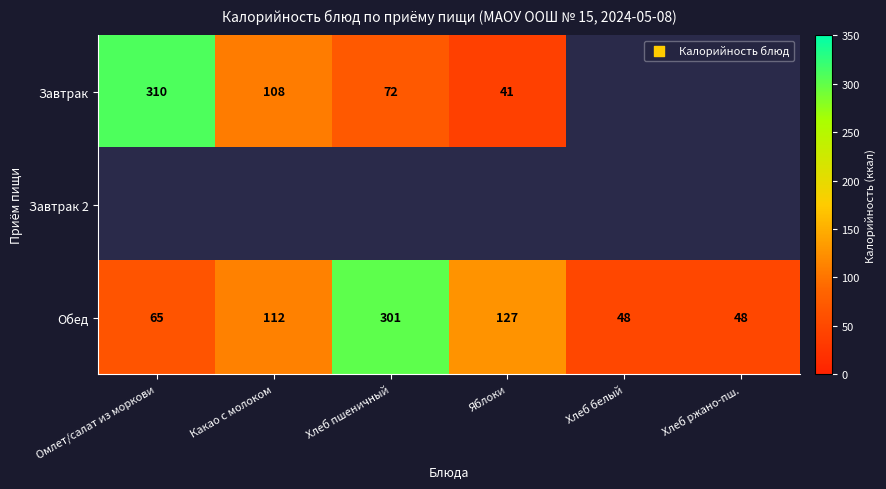

At how many categories does at least one series exceed 208?

2